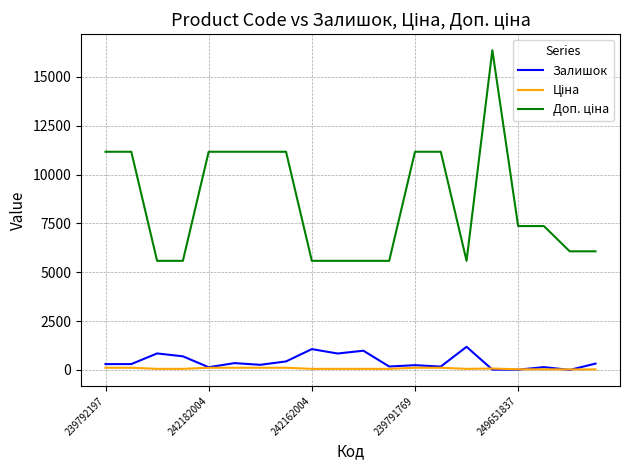

What is the greatest value displayed?

16366.5